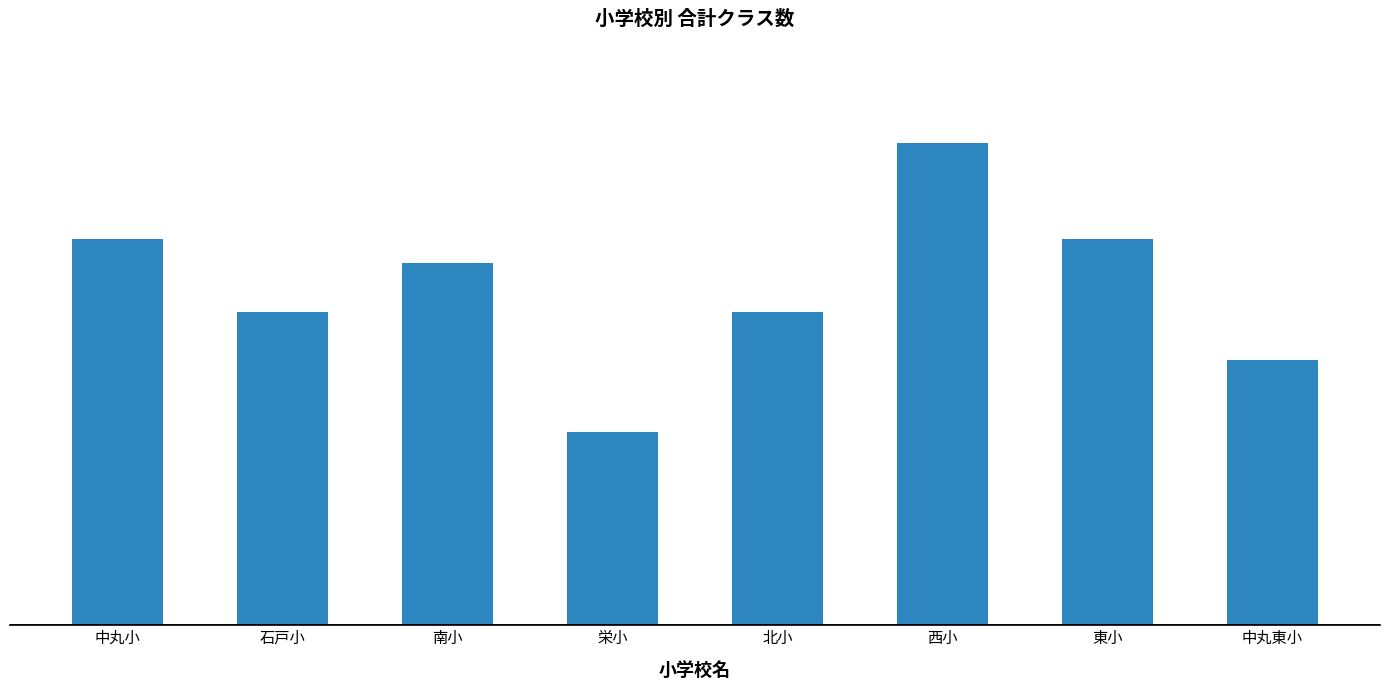

What is the smallest value displayed?

8